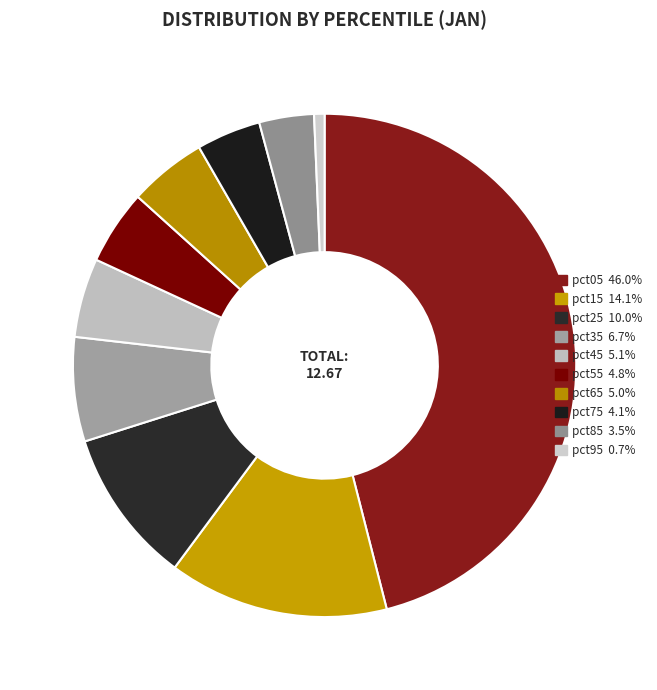

Does any single category account for the majority?

No